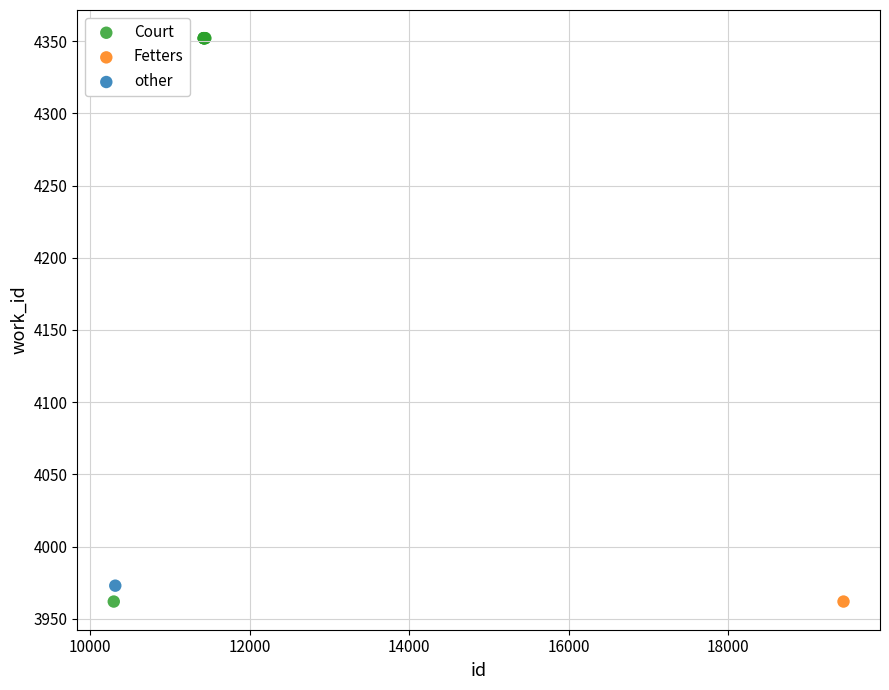

What are all the series names shown in the legend?

Court, Fetters, other